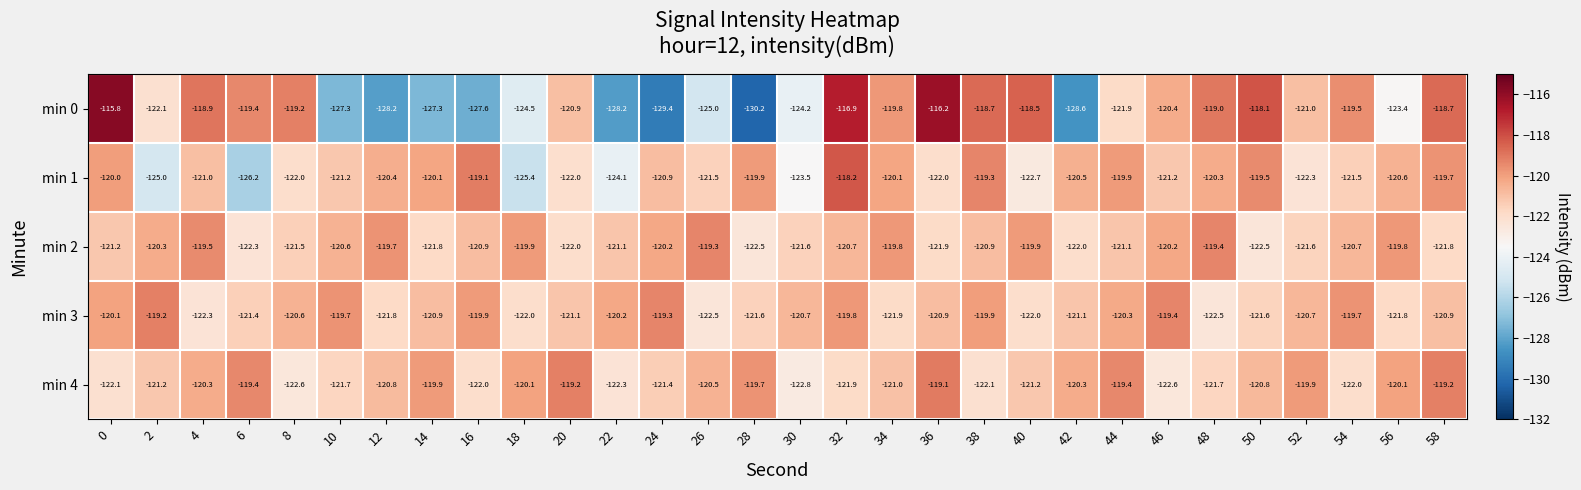

Which category has the highest value in the min 2 series?

26